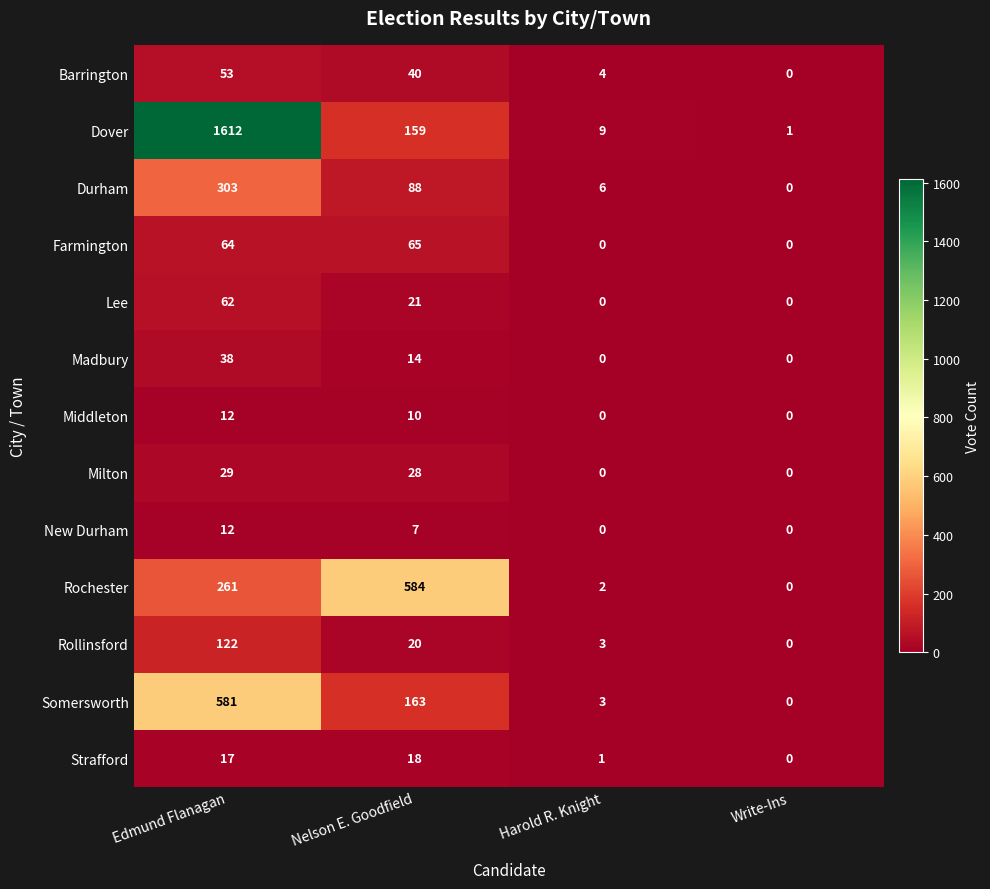

True or false: Rochester has a value of 172 at Edmund Flanagan.

False